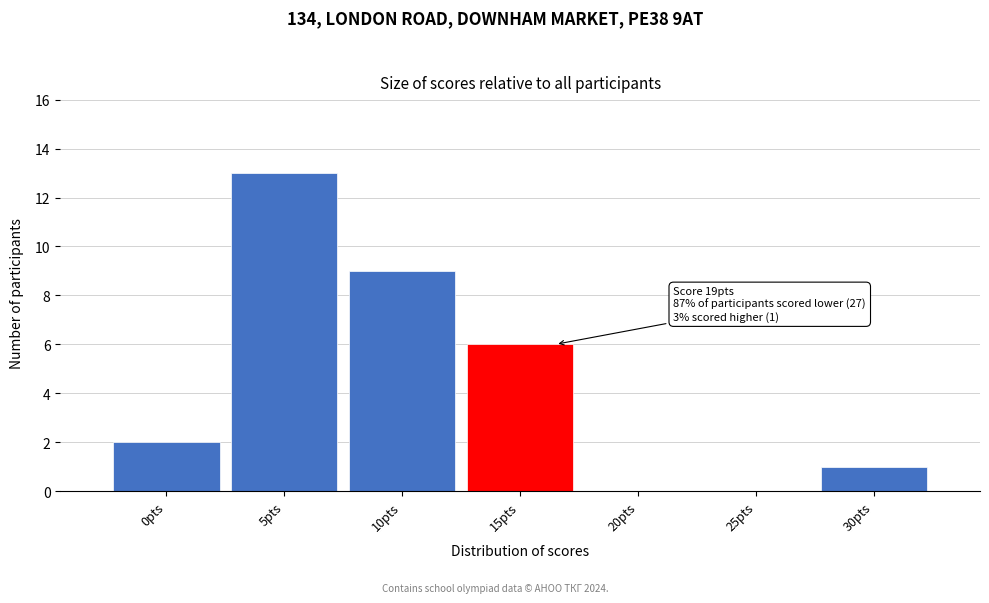

Reading left to right, list all the values displayed in this chart.

0pts=2	5pts=13	10pts=9	15pts=6	20pts=0	25pts=0	30pts=1